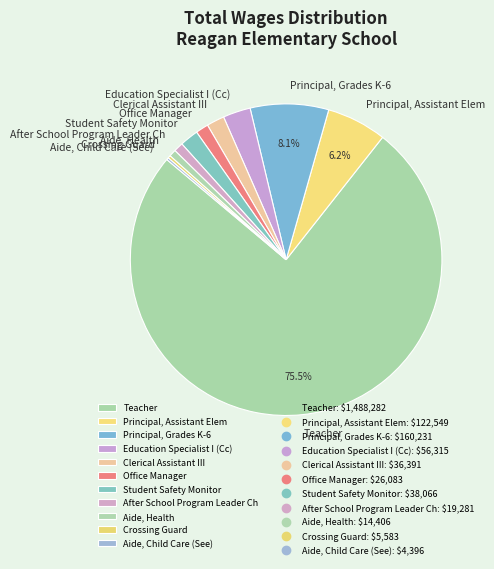

To the nearest percent, what percentage of the pie is Principal, Grades K-6?

8%